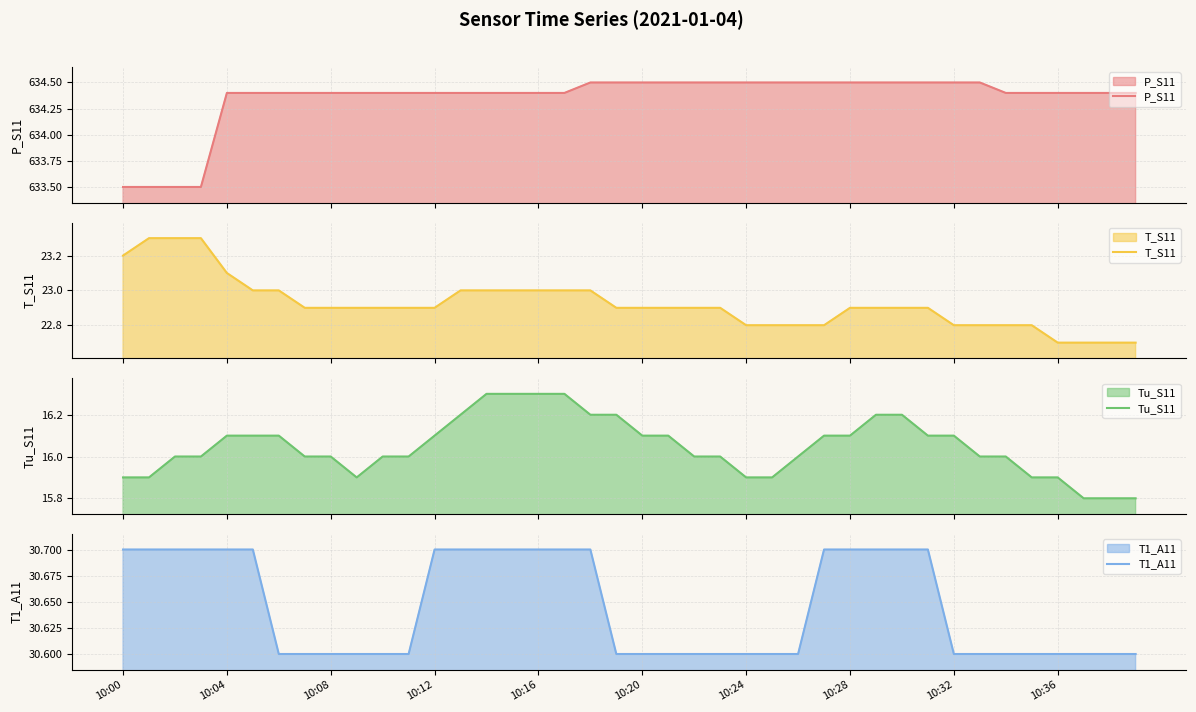

Is it true that T_S11 equals 36.0 at 38?

False